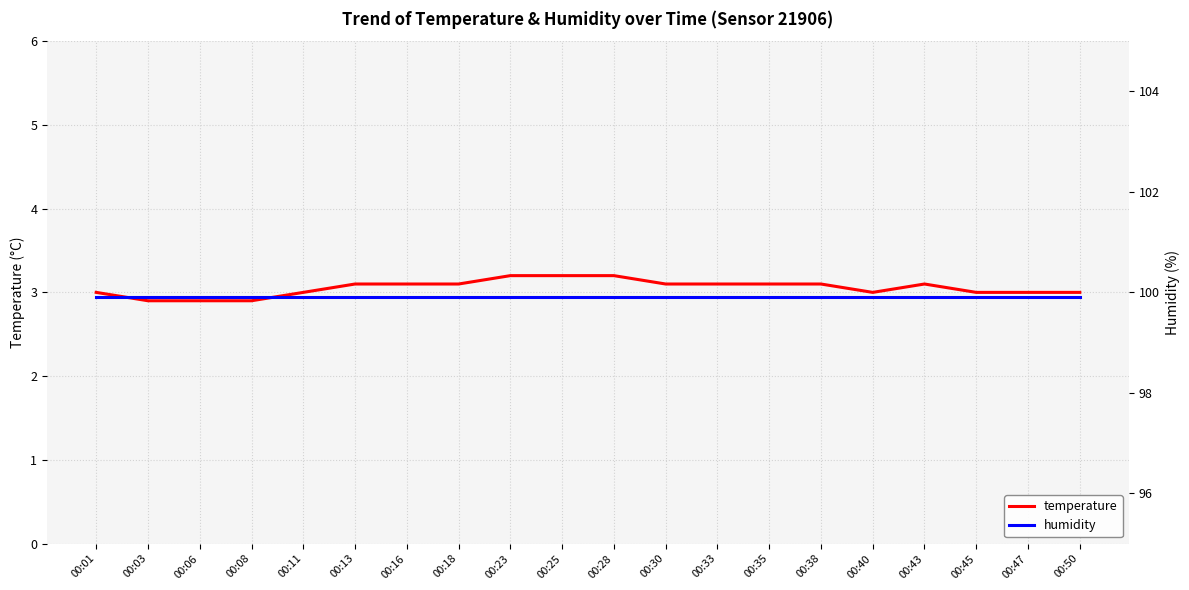

What is the total value across all series at 00:13?

103.0